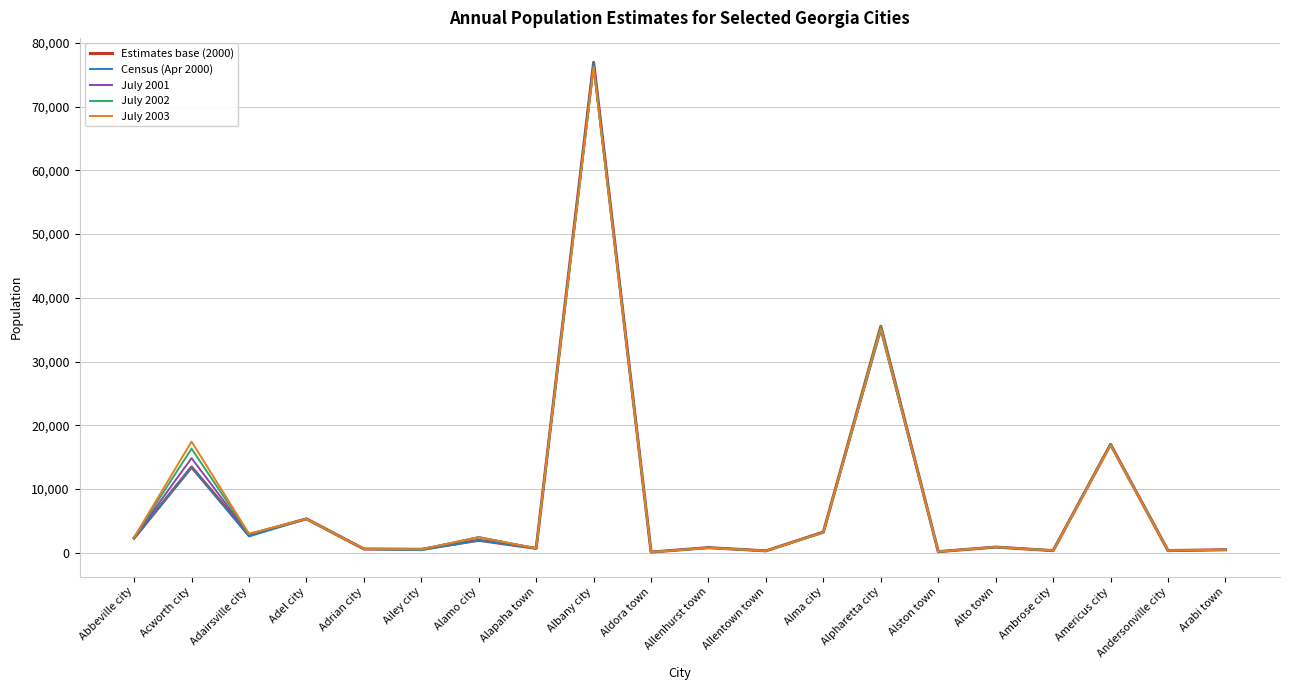

What is the average value of the Census (Apr 2000) series?

8126